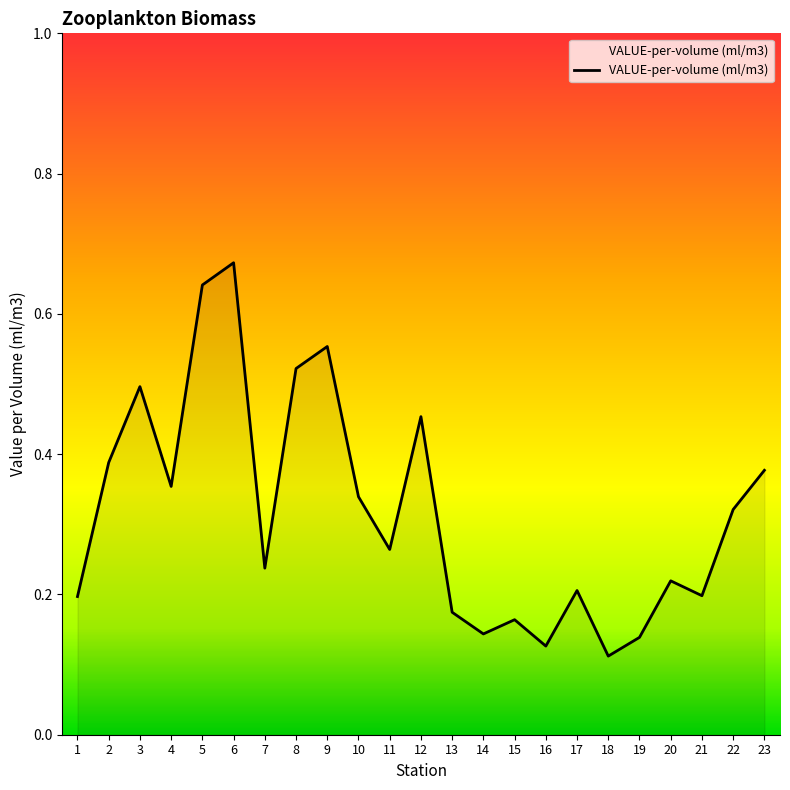

Count the values in the range 0 to 1.

23